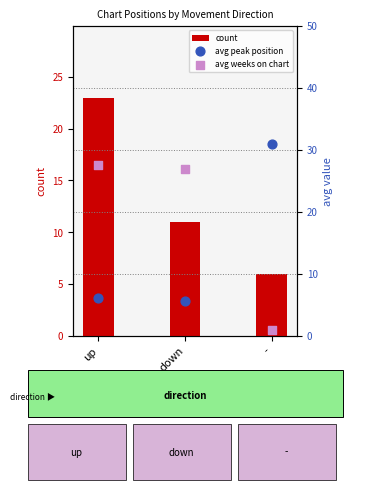

Which series has the largest Y range (max minus min)?

avg weeks on chart